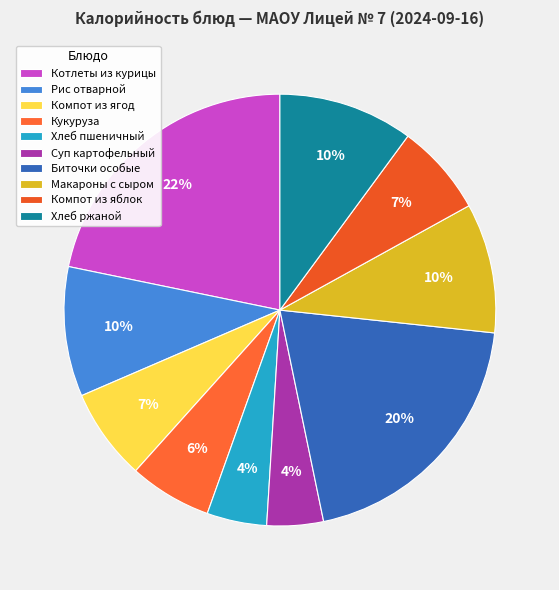

The Компот из ягод slice represents 1% of the pie. True or false?

False